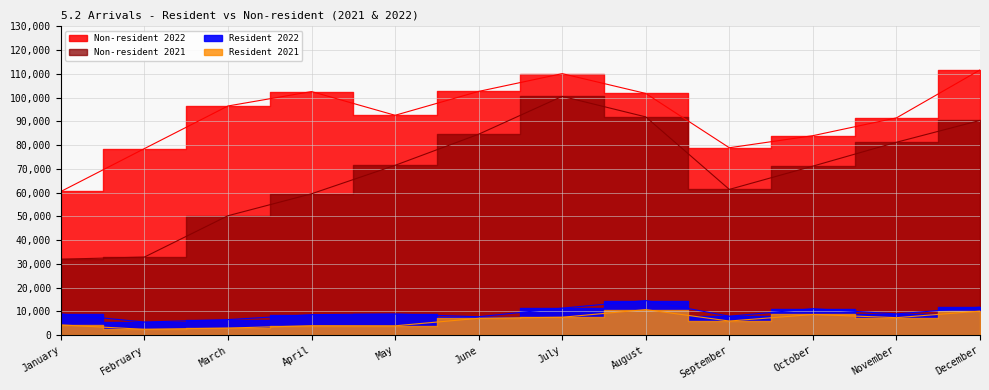

What is the difference between the maximum and minimum values in the Non-resident 2021 series?

68554